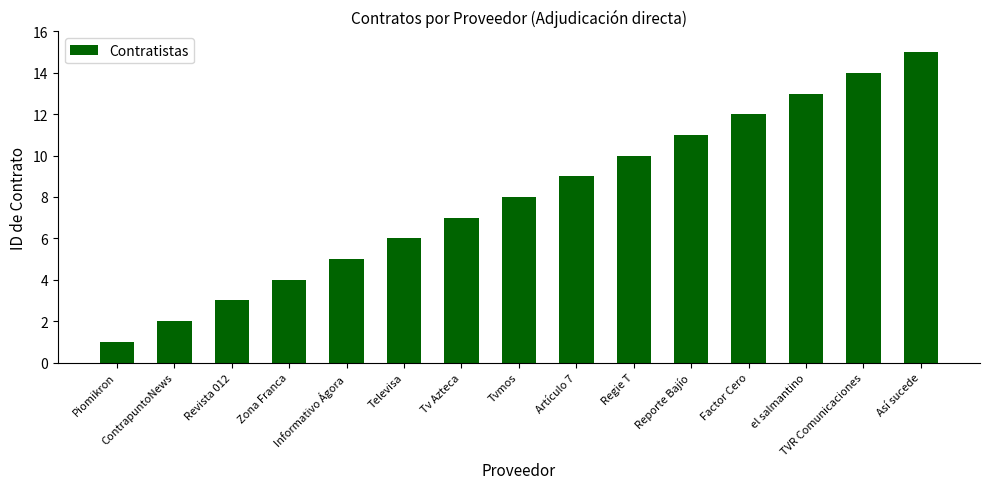

What is the ratio of the value at Así sucede to the value at Televisa?

2.5